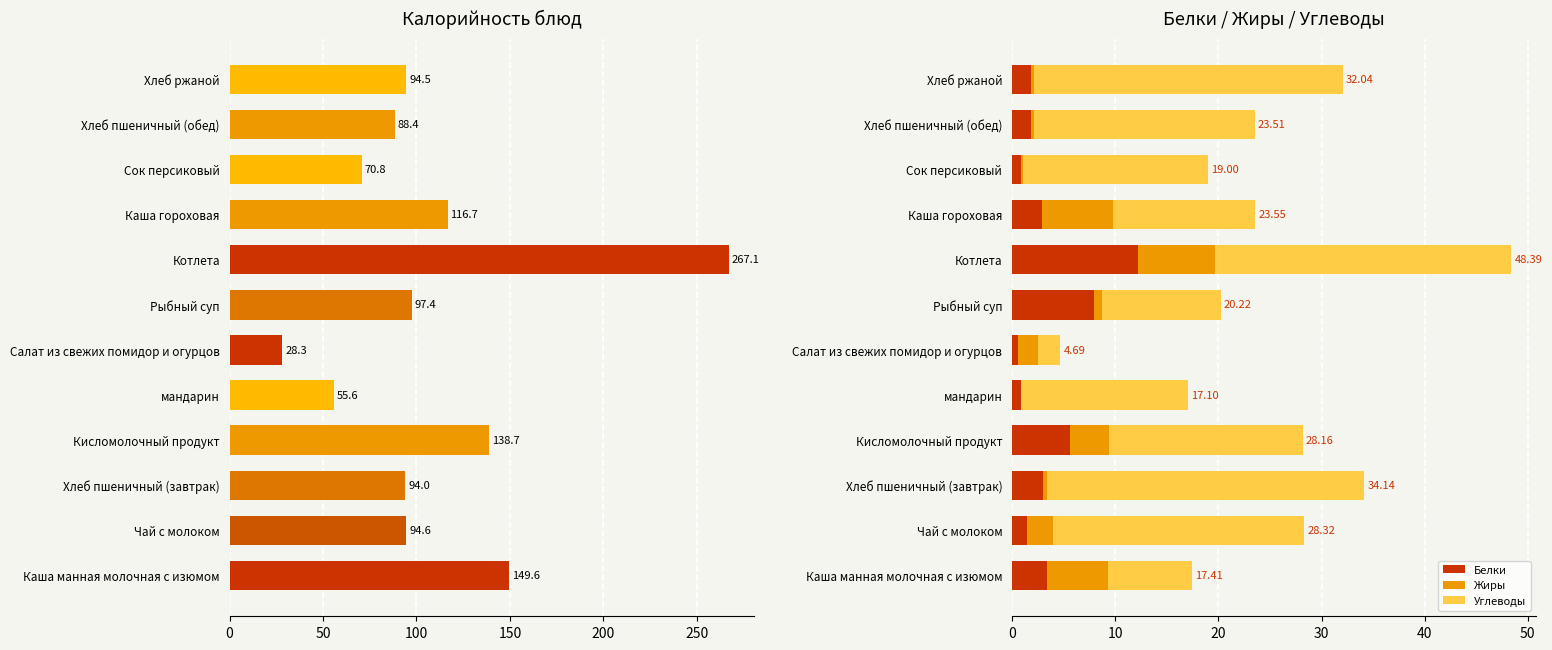

What is the value of the Белки bar at the 3rd from the left?

3.0